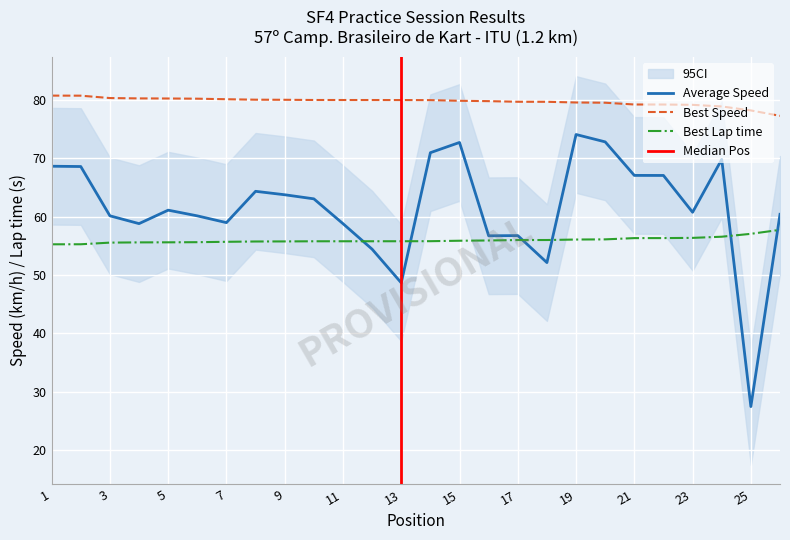

Rank the categories by Average Speed value from highest to lowest.

19, 20, 15, 14, 24, 1, 2, 21, 22, 8, 9, 10, 5, 23, 26, 3, 6, 7, 4, 11, 17, 16, 12, 18, 13, 25